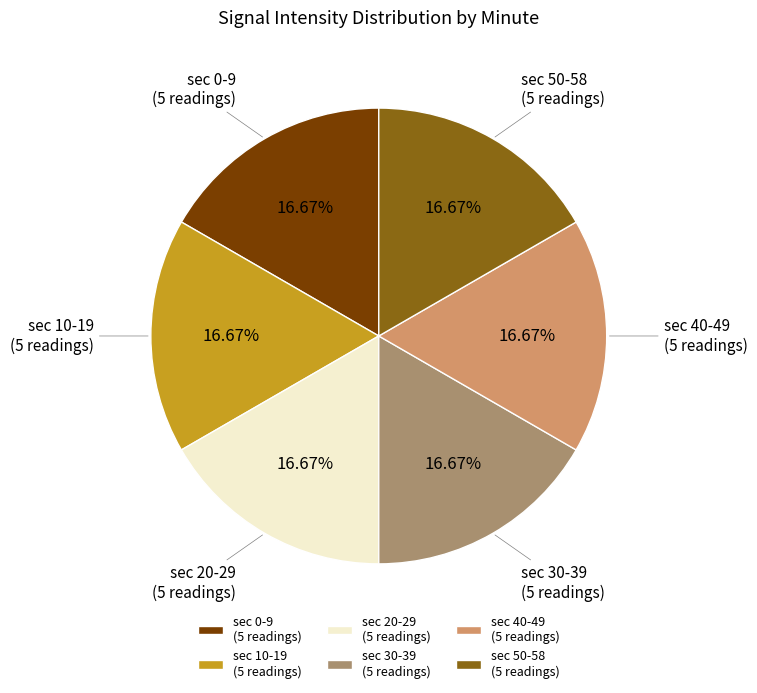

How many segments does this pie chart have?

6